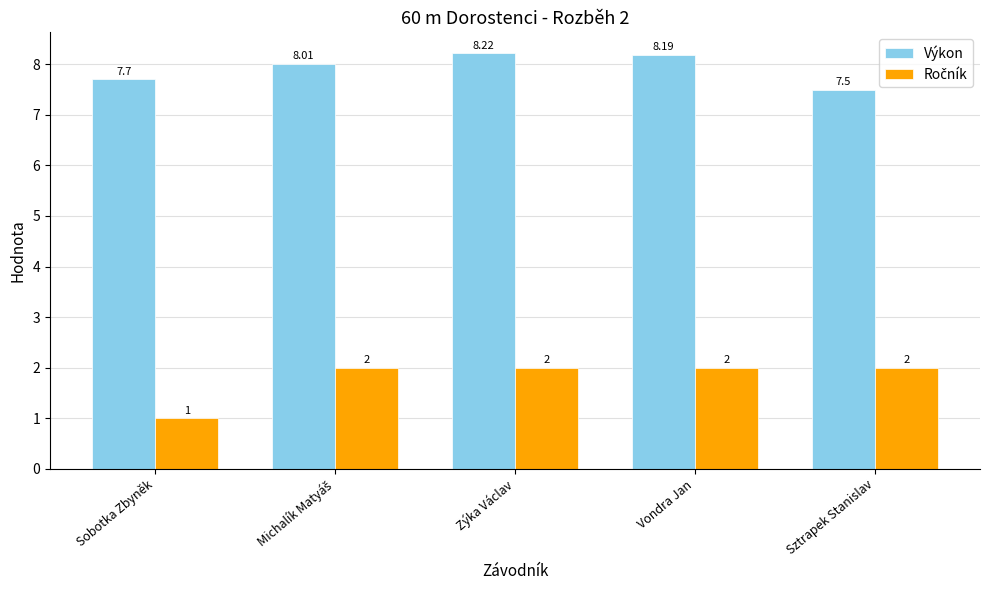

At which label is Výkon closest to 7?

Sztrapek Stanislav